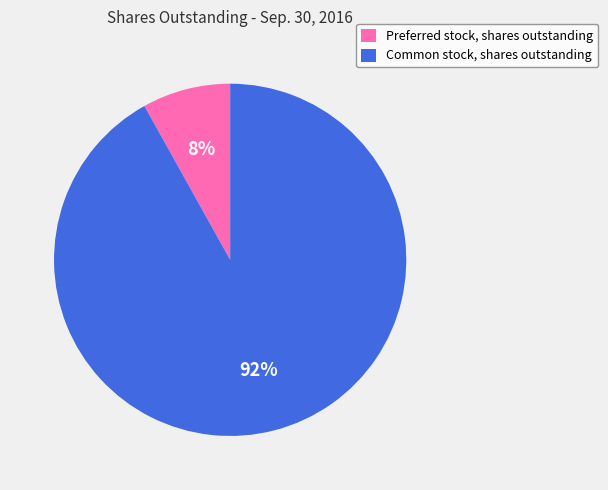

Is the sum of Preferred stock, shares outstanding and Common stock, shares outstanding greater than half?

Yes